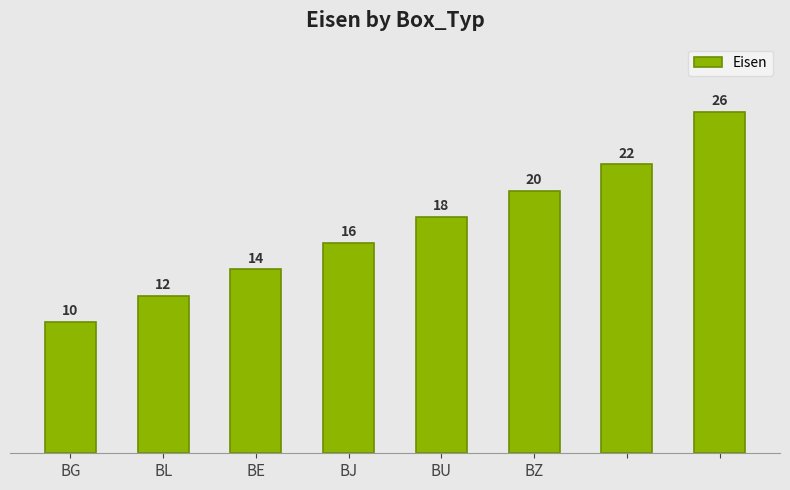

What is the smallest value displayed?

10